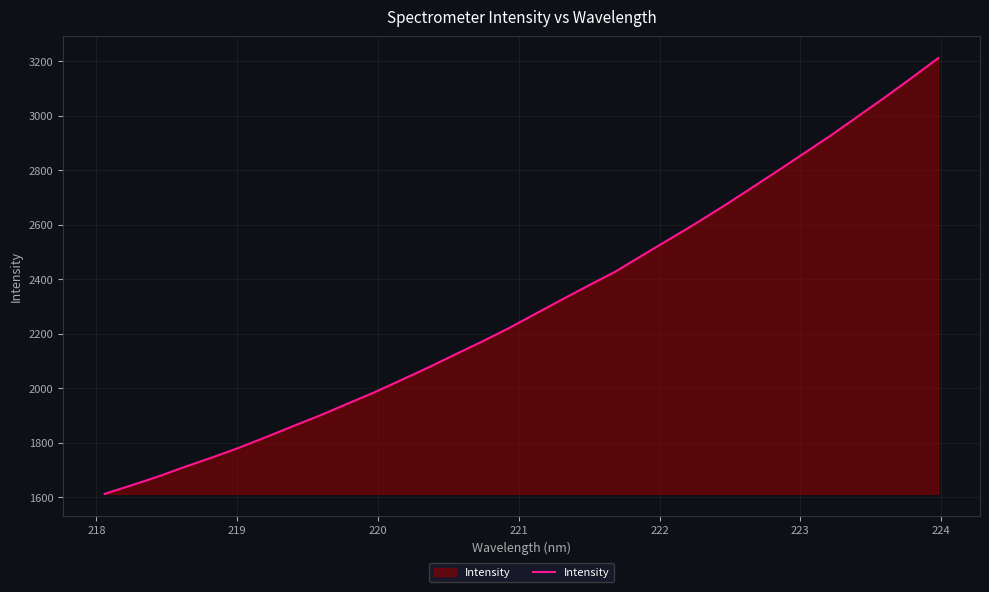

What is the difference between the maximum and minimum values?

1598.1